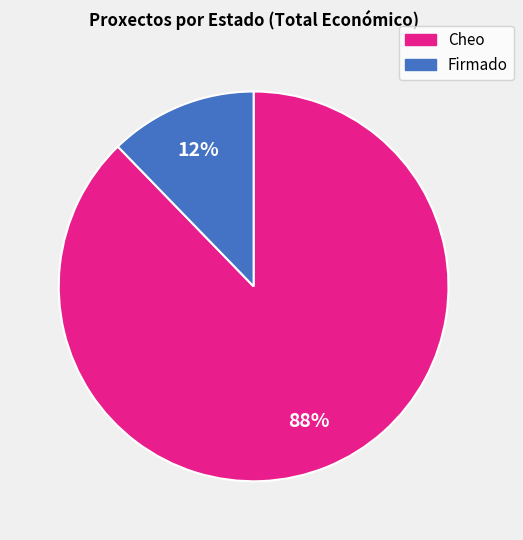

Does any single category account for the majority?

Yes